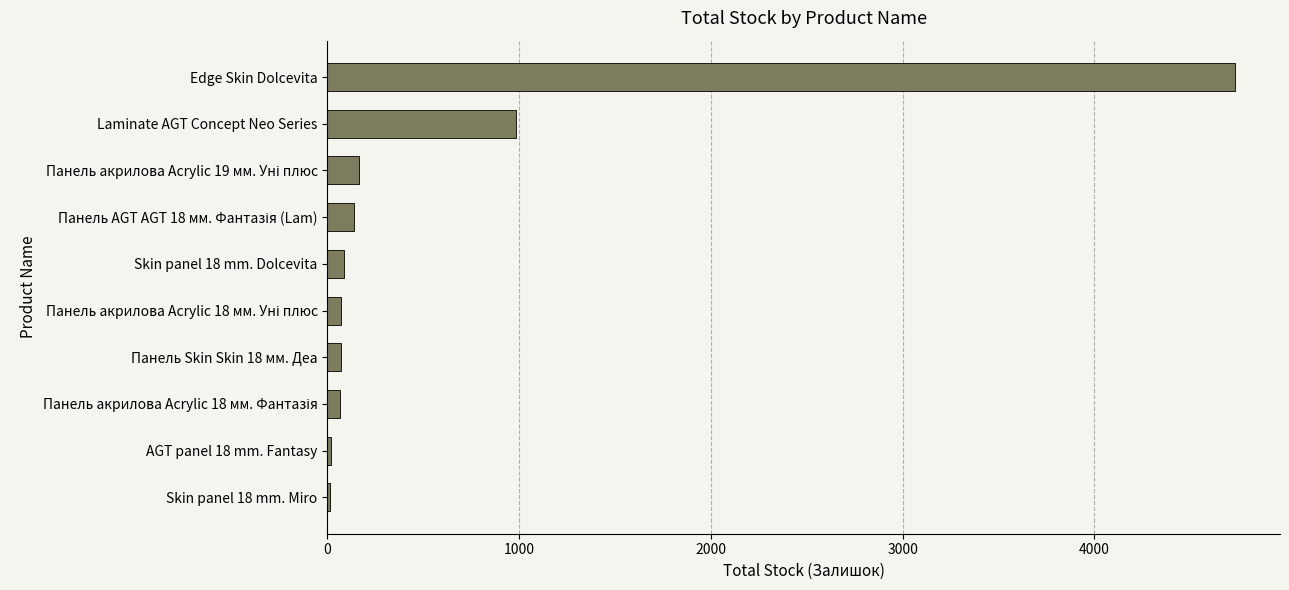

What is the average value?

634